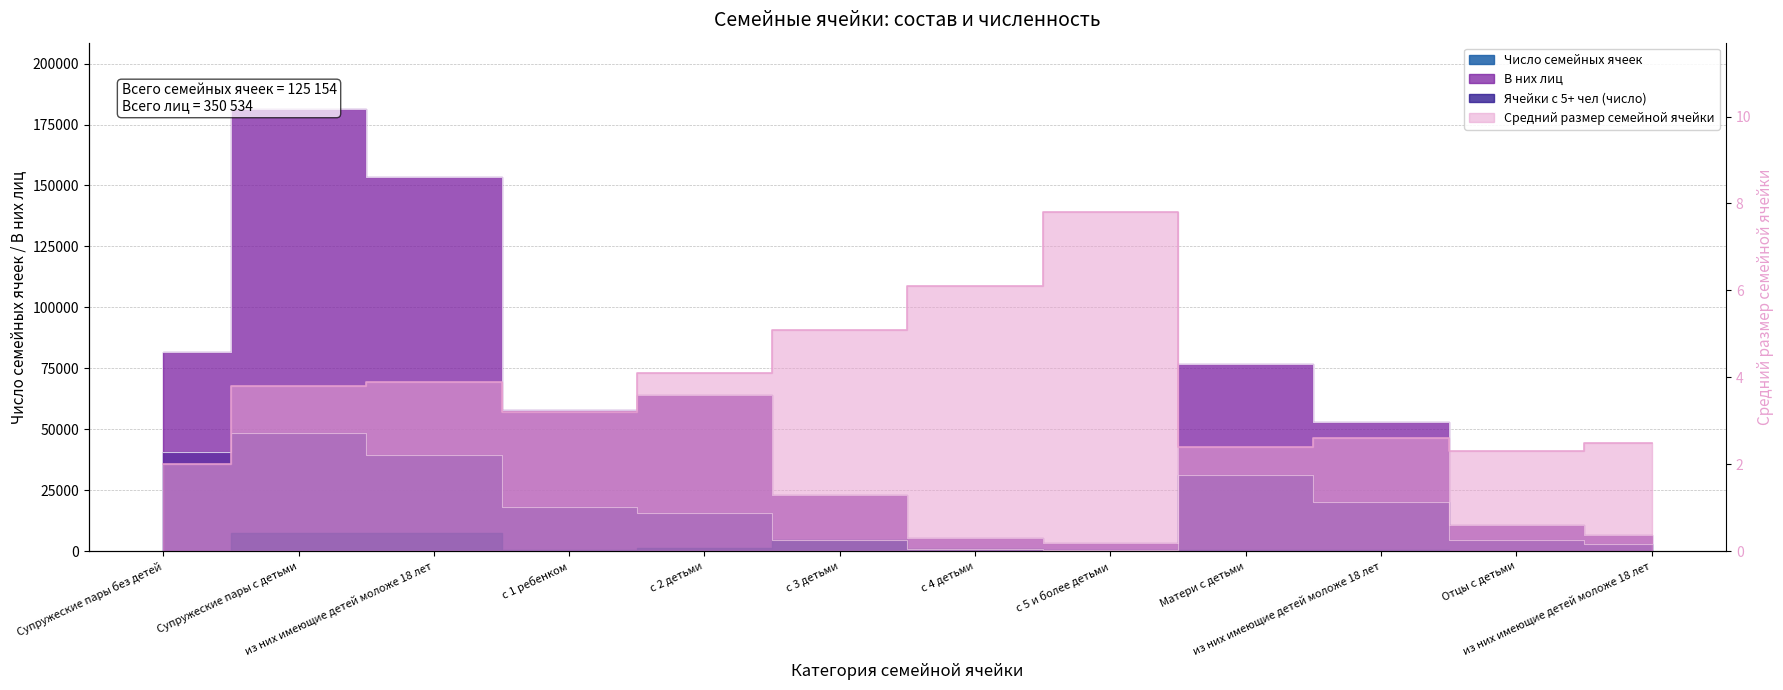

What is the total value across all series at Супружеские пары без детей?

122495.0